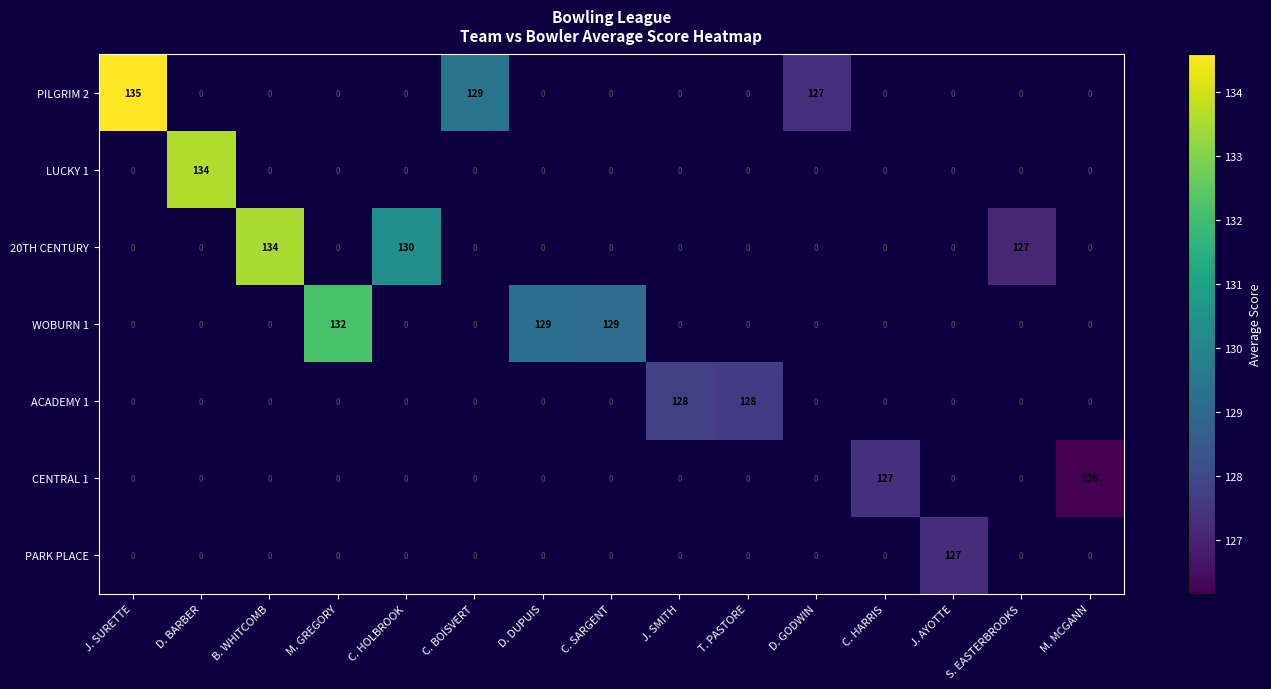

What is the highest value of the 20TH CENTURY series?

134